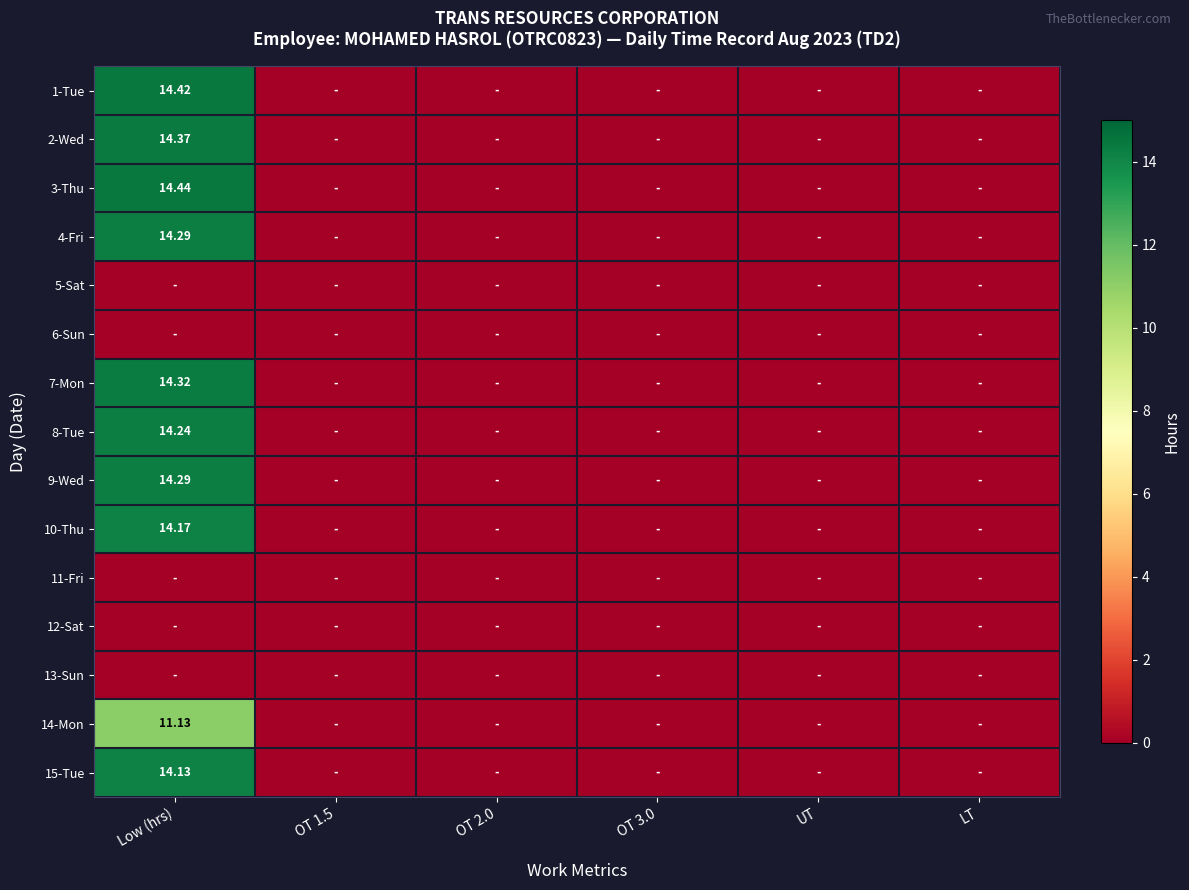

At how many categories does at least one series exceed 13?

1